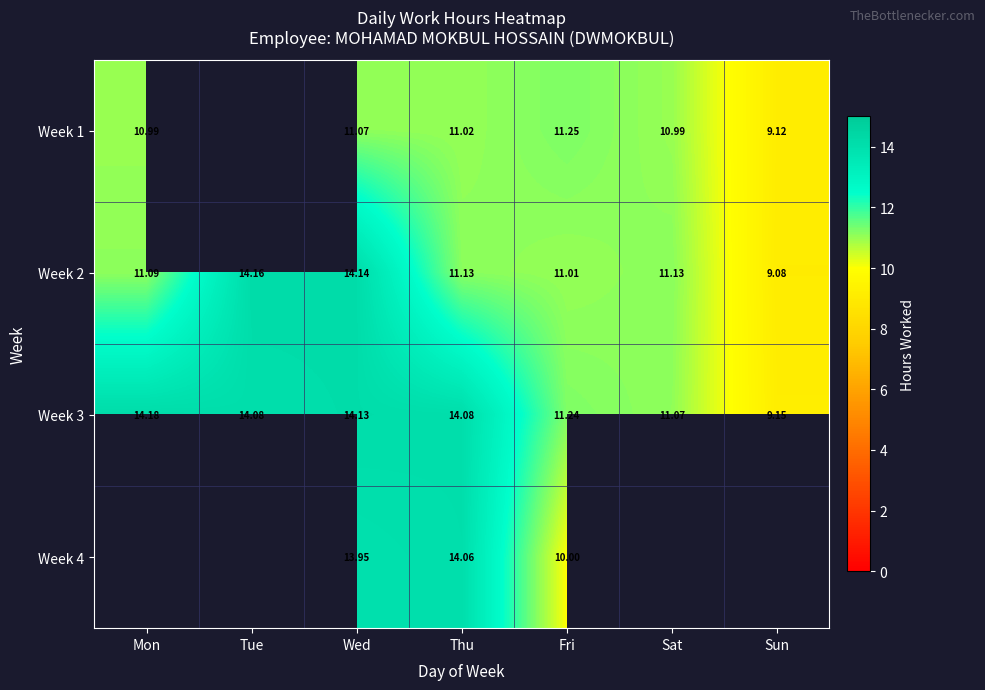

True or false: Week 2 has a value of 14.1 at Wed.

True